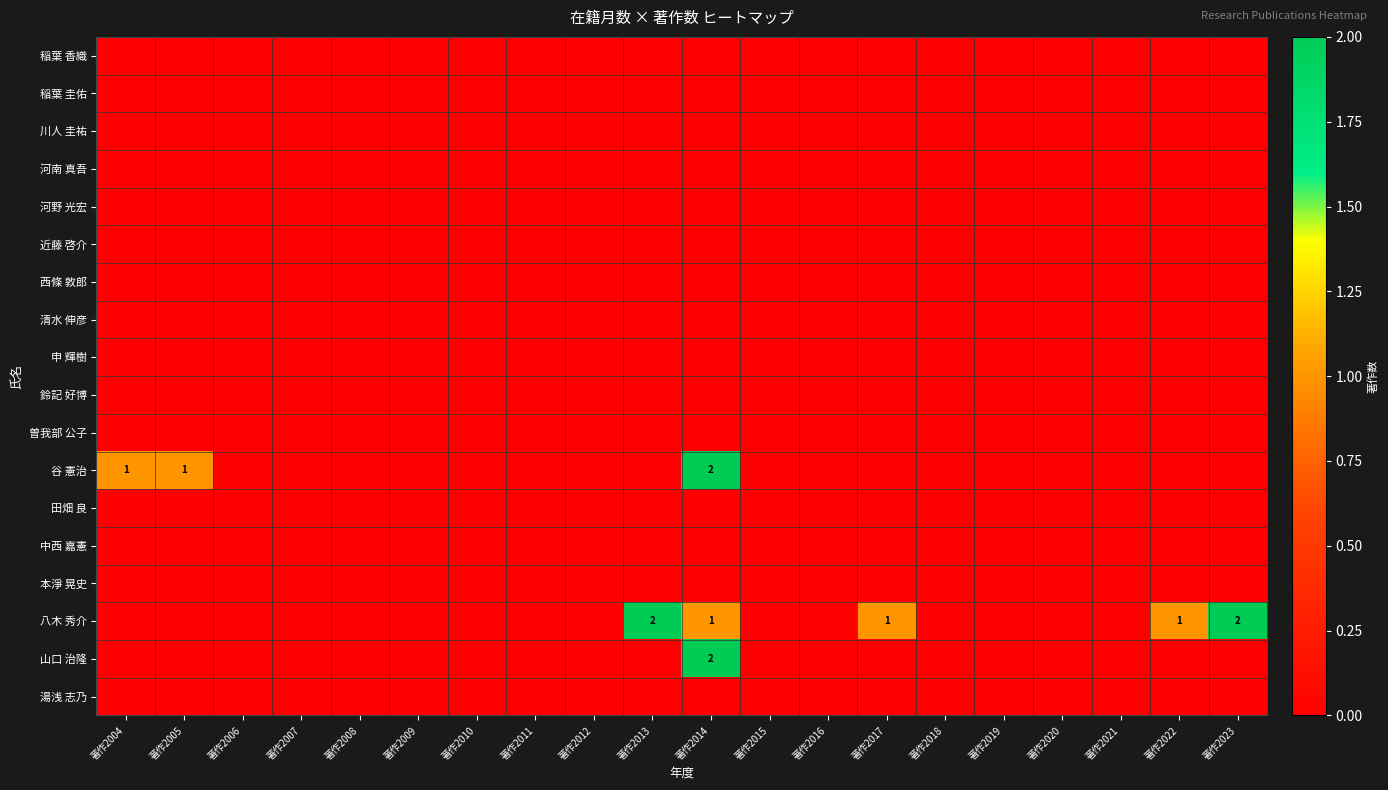

Count the number of data series in this chart.

18